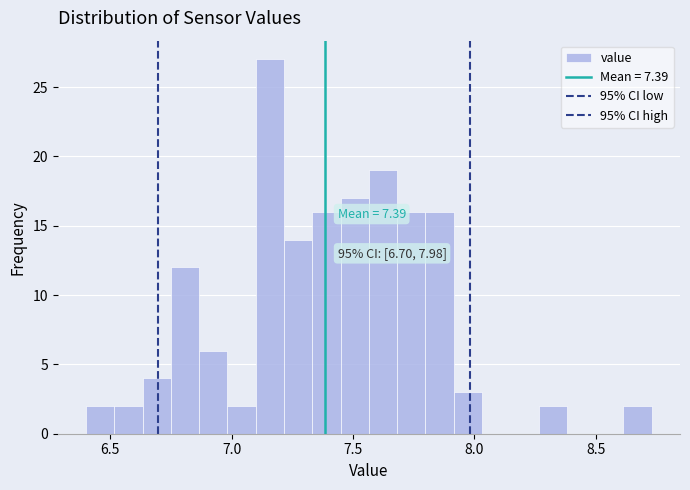

Around what value on the x-axis is the tallest bar? Give the approximate position of its centre, as read against the axis.

7.15